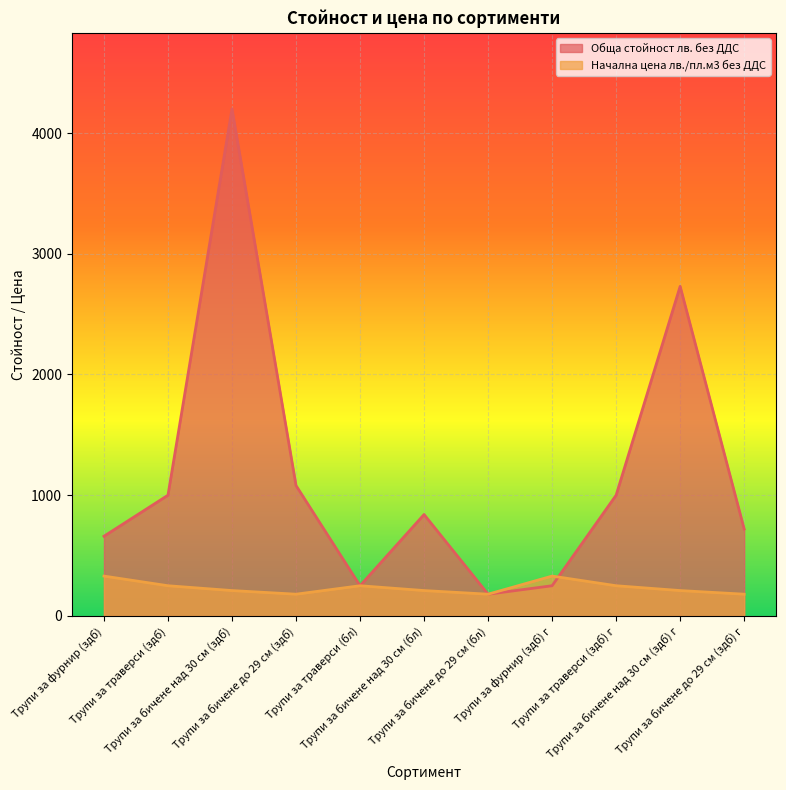

Read the Начална цена лв./пл.м3 без ДДС value at Трупи за бичене над 30 см (бл), to the nearest 5.

210